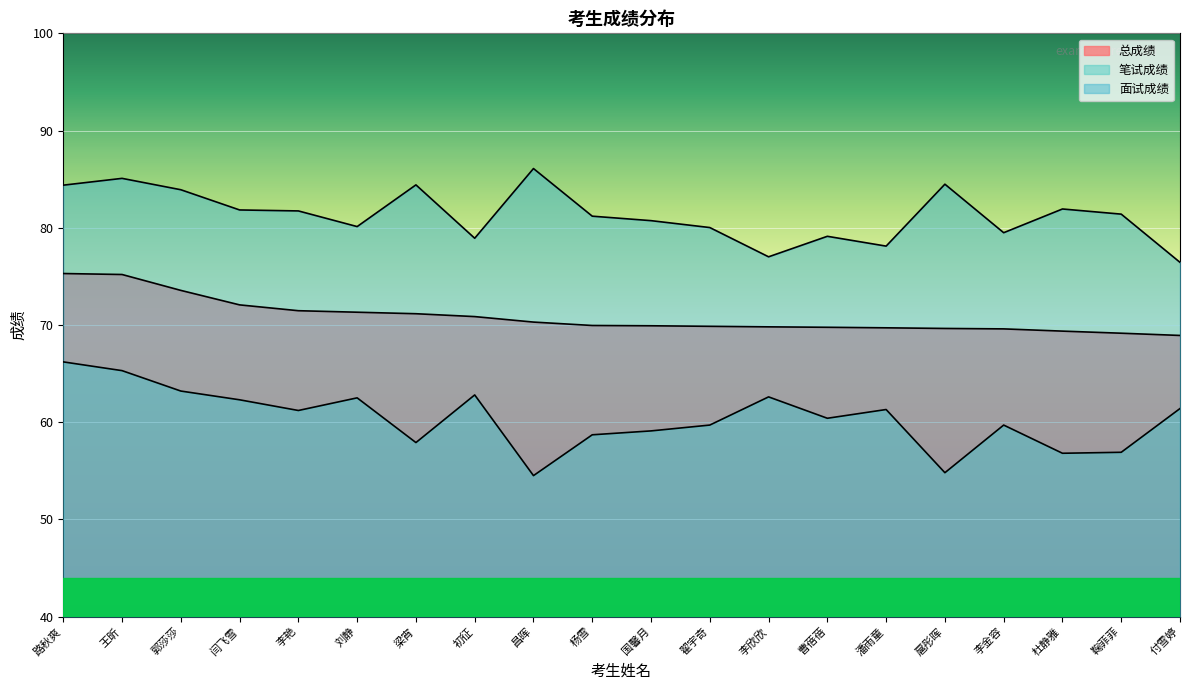

True or false: 总成绩 and 面试成绩 intersect in this chart.

False